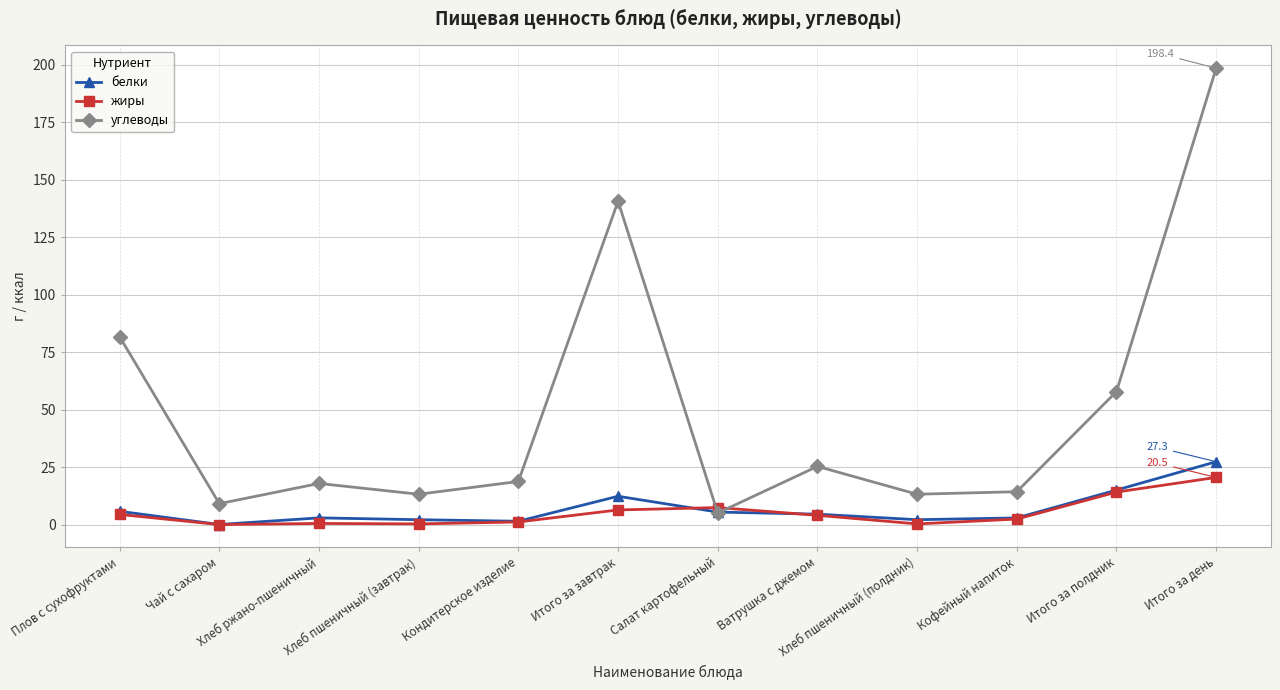

True or false: углеводы has more than 1 points higher than both neighbors.

True